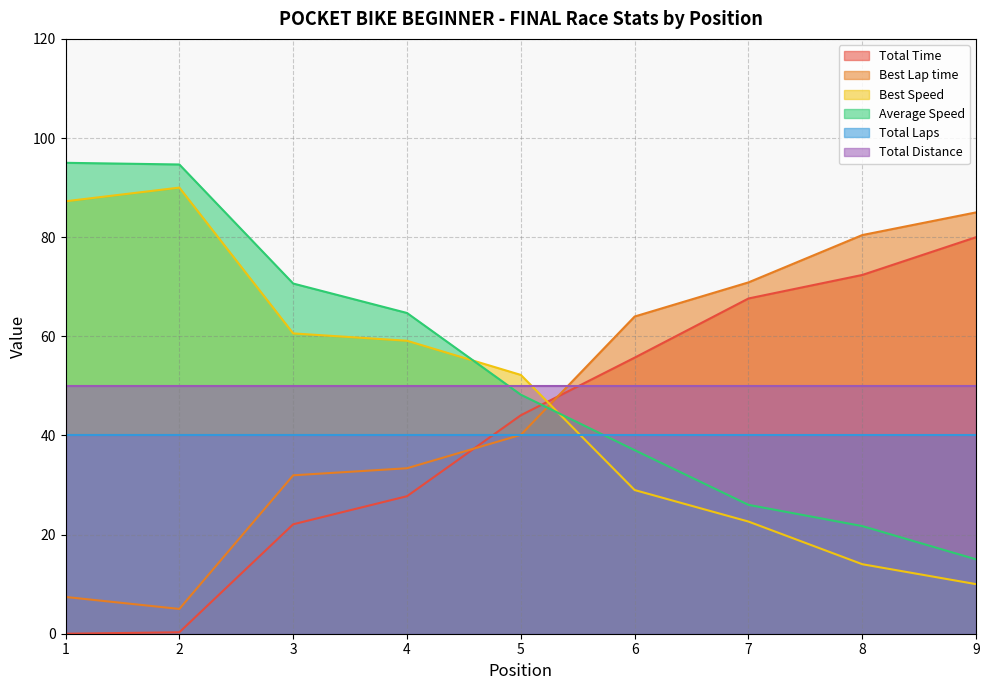

The Total Time series shows 12.1 at 4. True or false?

False